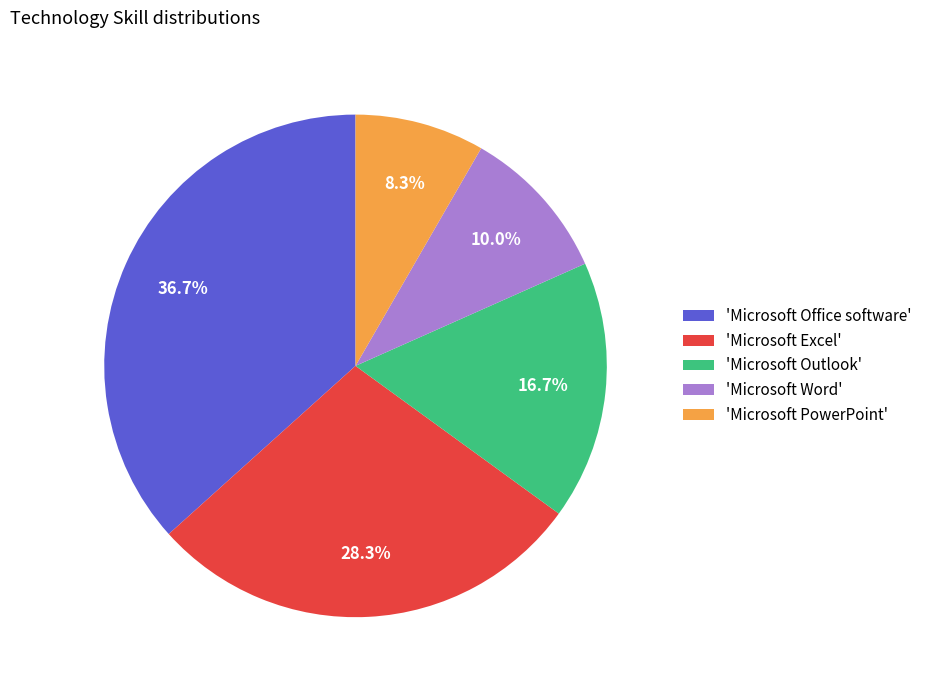

What is the ratio of the value at 'Microsoft Word' to the value at 'Microsoft Excel'?

0.4